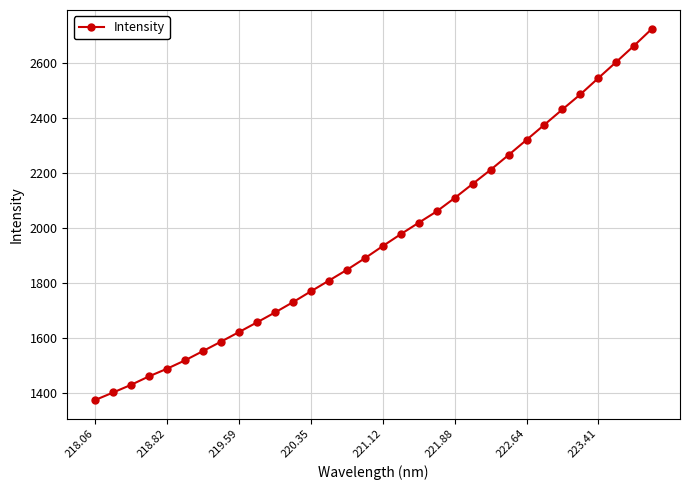

Does the chart display data point markers on the line(s)?

Yes